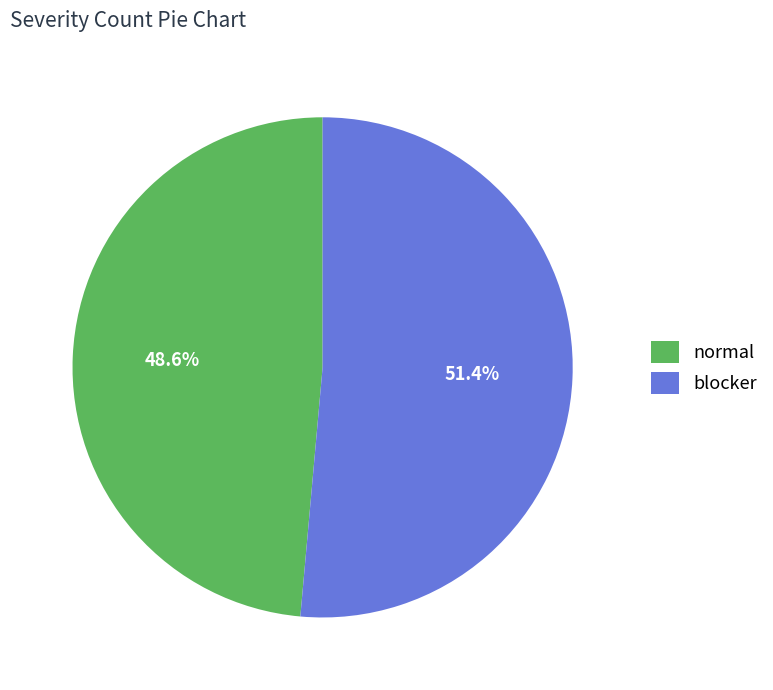

What is the majority slice?

blocker